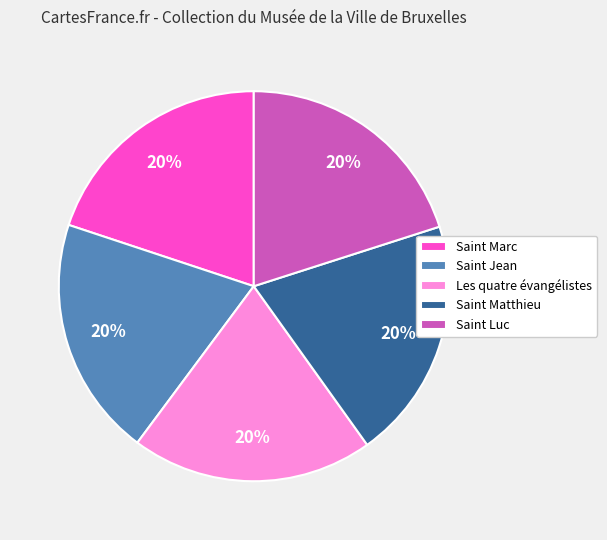

Is it true that Saint Matthieu is 20% of the pie?

True